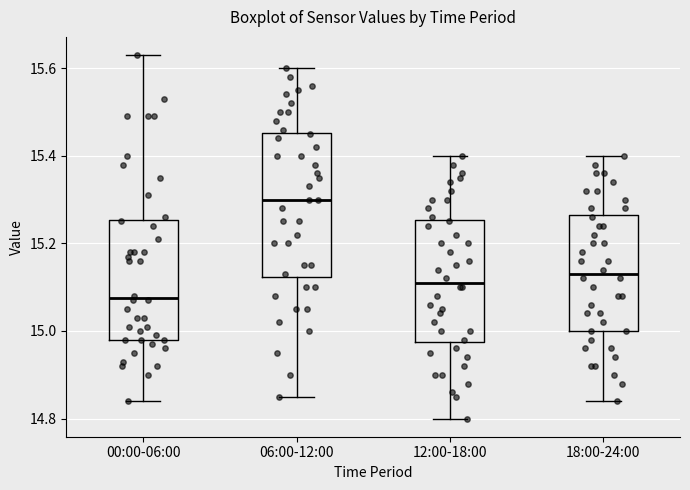

Which box's median line is the lowest?

00:00-06:00